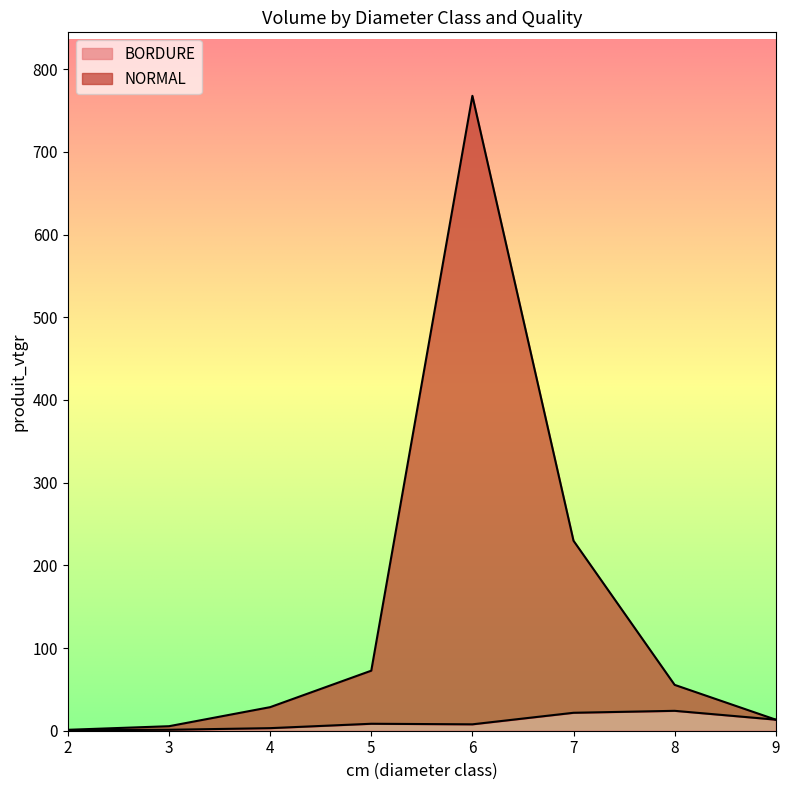

At how many categories does at least one series exceed 324?

1